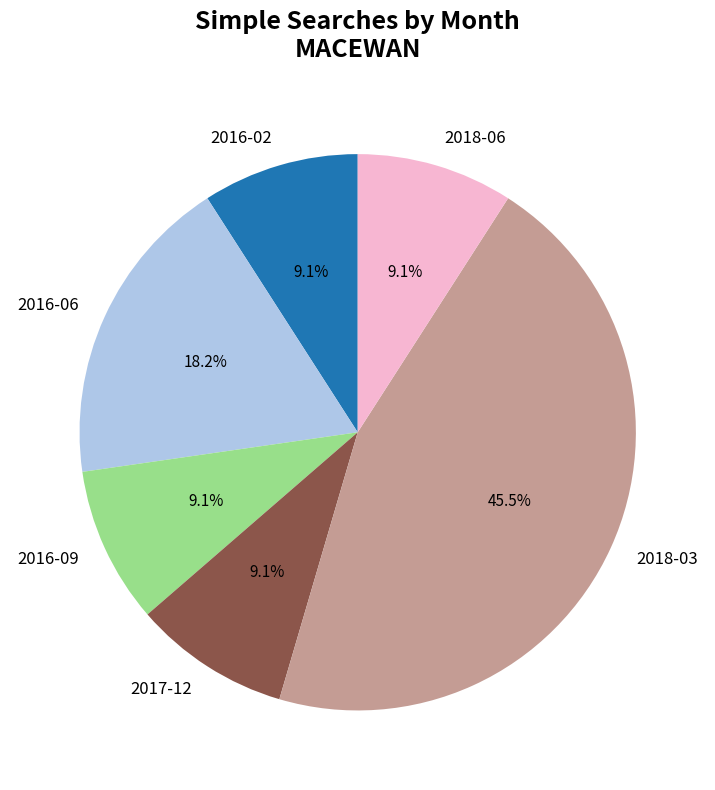

To the nearest percent, what percentage of the pie is 2016-09?

9%